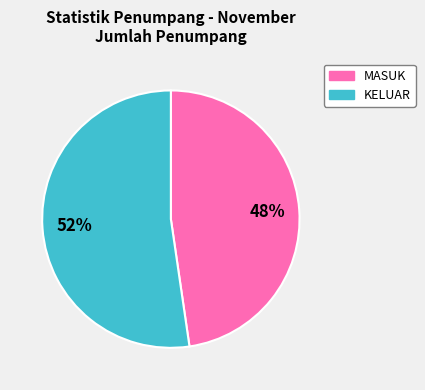

The KELUAR slice represents 66% of the pie. True or false?

False